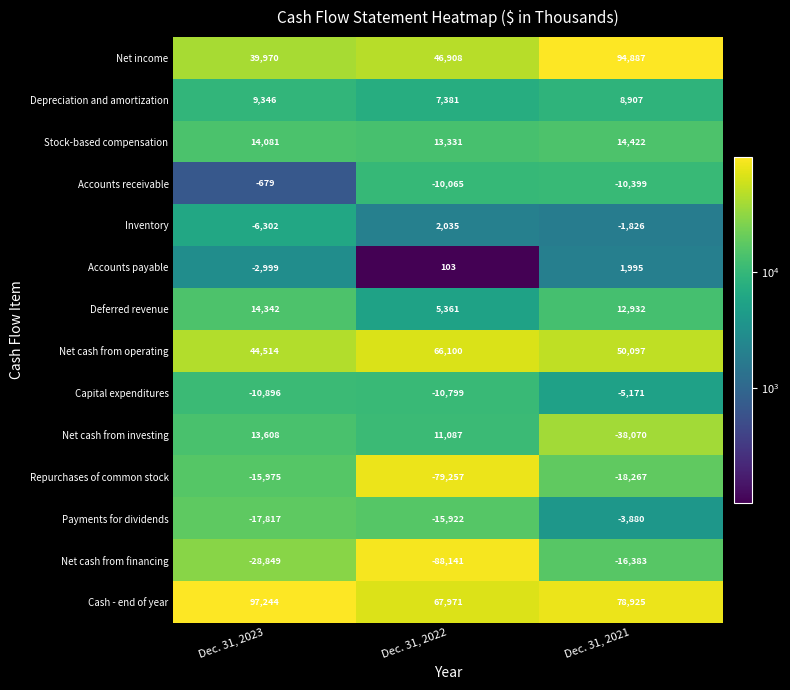

What is the difference between the highest and lowest values at Dec. 31, 2022?

156112